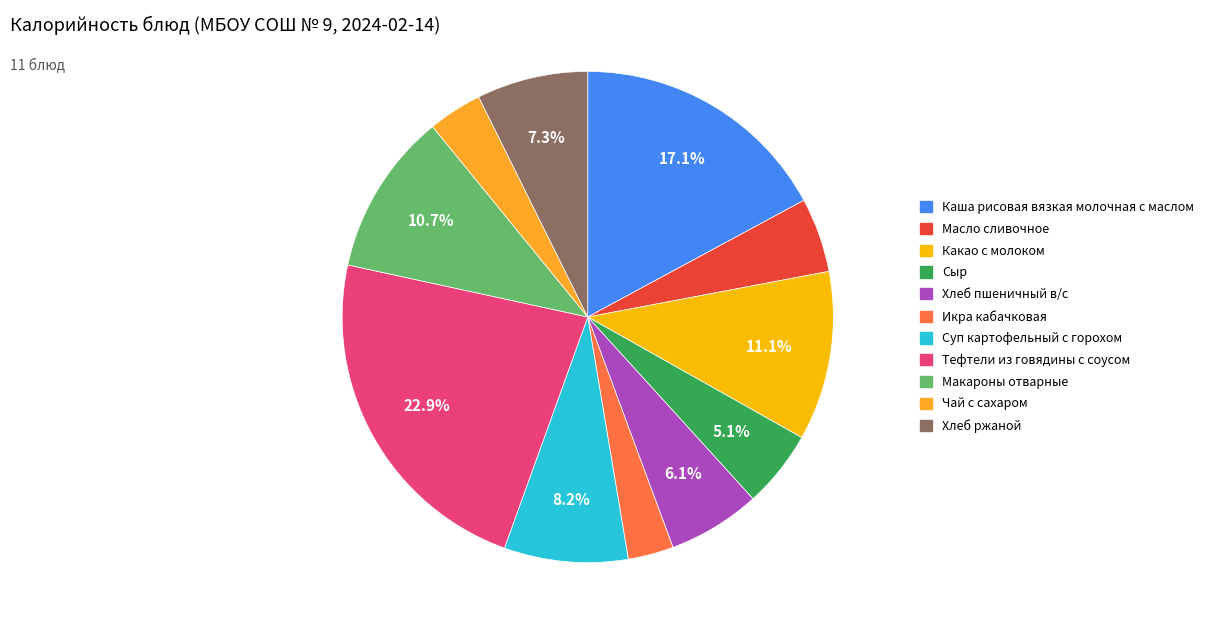

Is the sum of Тефтели из говядины с соусом and Чай с сахаром greater than half?

No